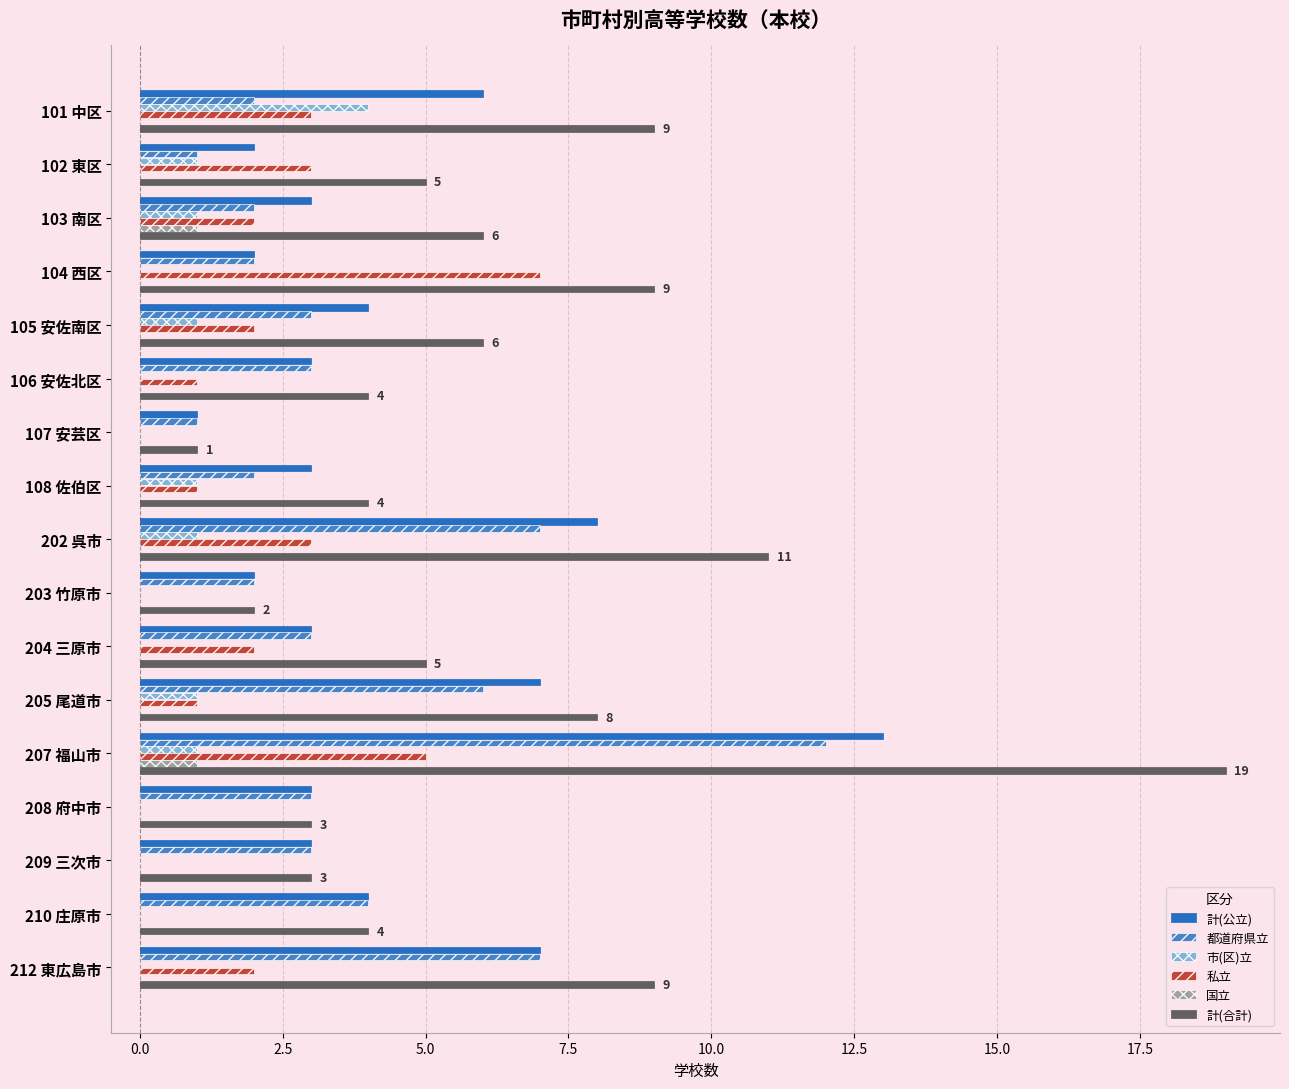

At which label does 市(区)立 reach its peak?

101 中区